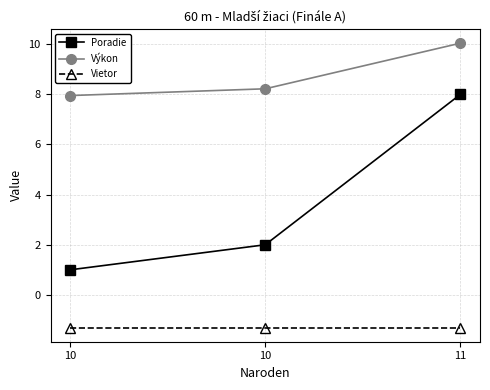

Which category has the highest value across all series?

11